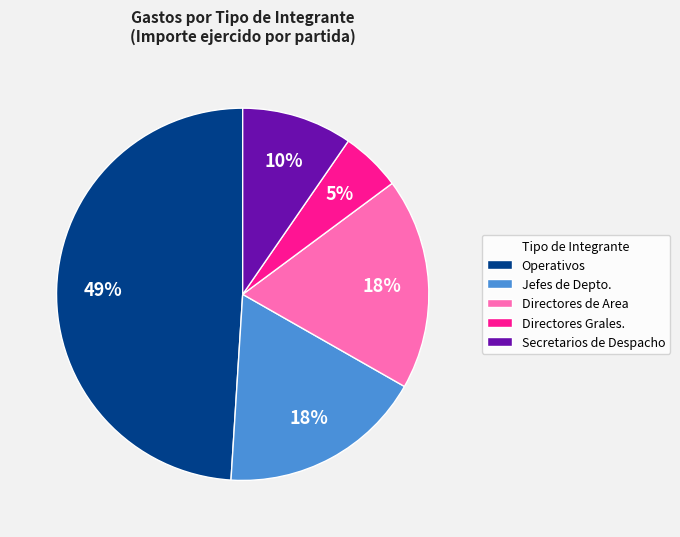

Does Directores de Area account for over 50% of the chart?

No